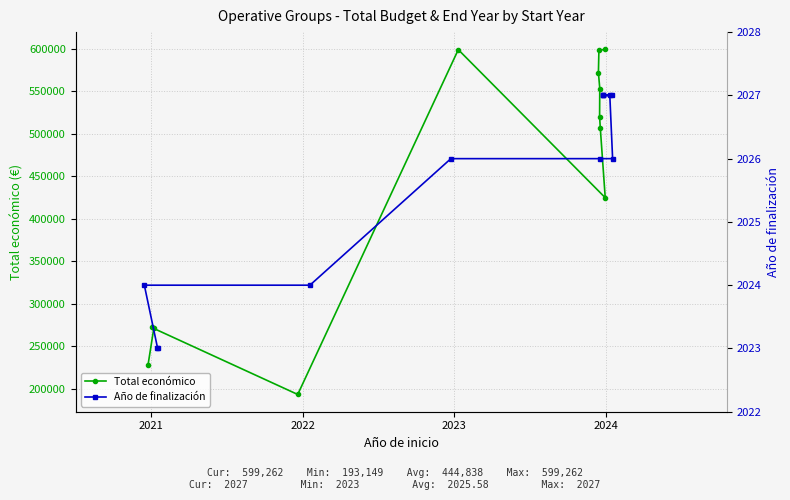

Rank the series by their maximum value, from lowest to highest.

Año de finalización, Total económico